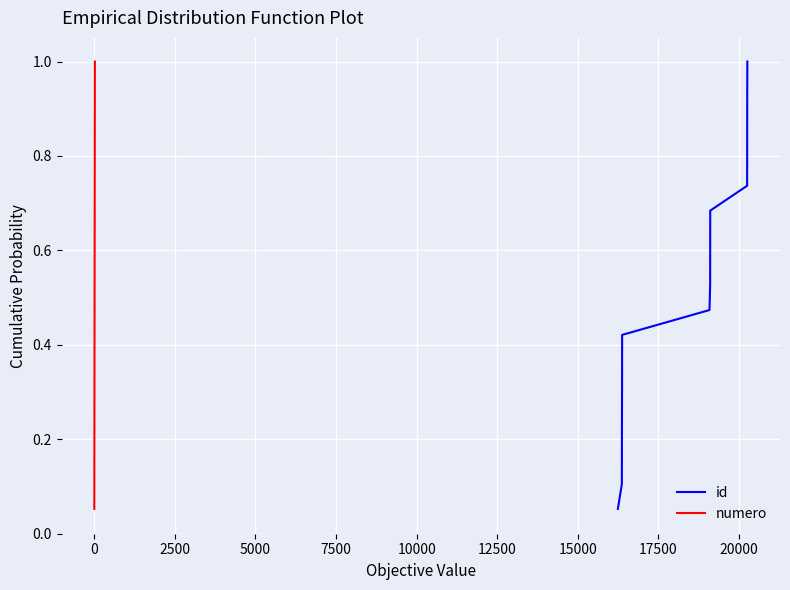

Is this an area chart (filled region under the line)?

No